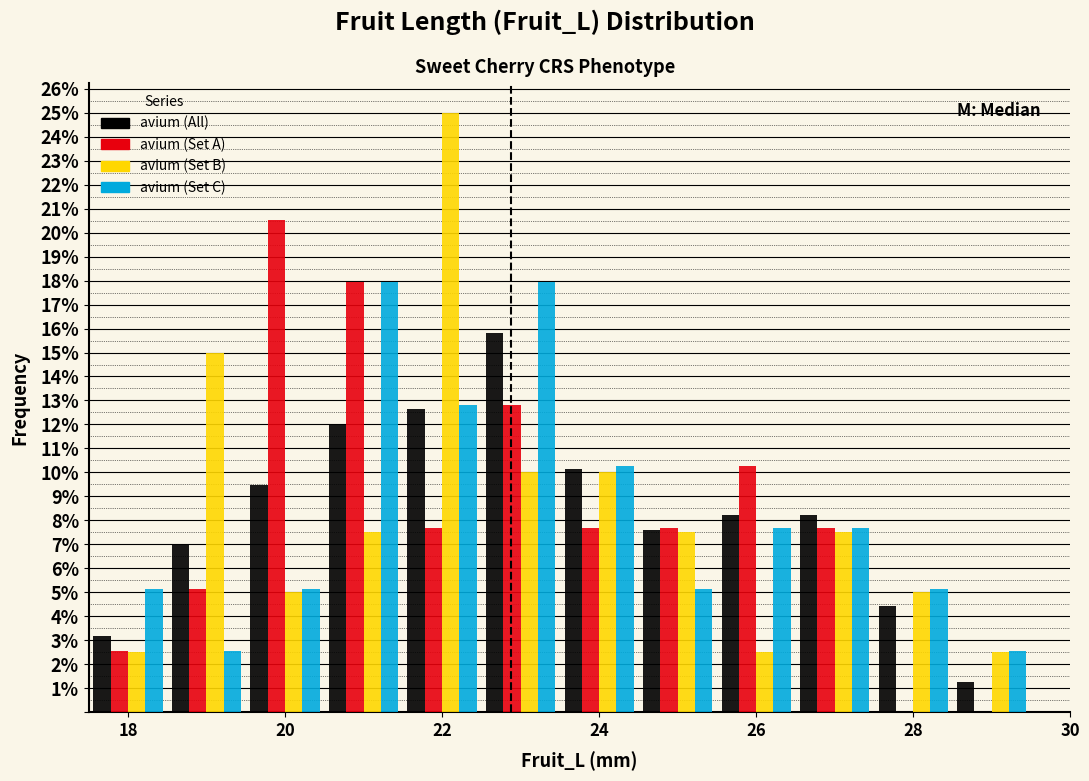

What is the height of the avium (Set B) bar covering 23.5 to 24.5 on the x-axis? Neither the bar edges nor the heights are printed on the chart, so give them approximately, as read against the axes.

10.0